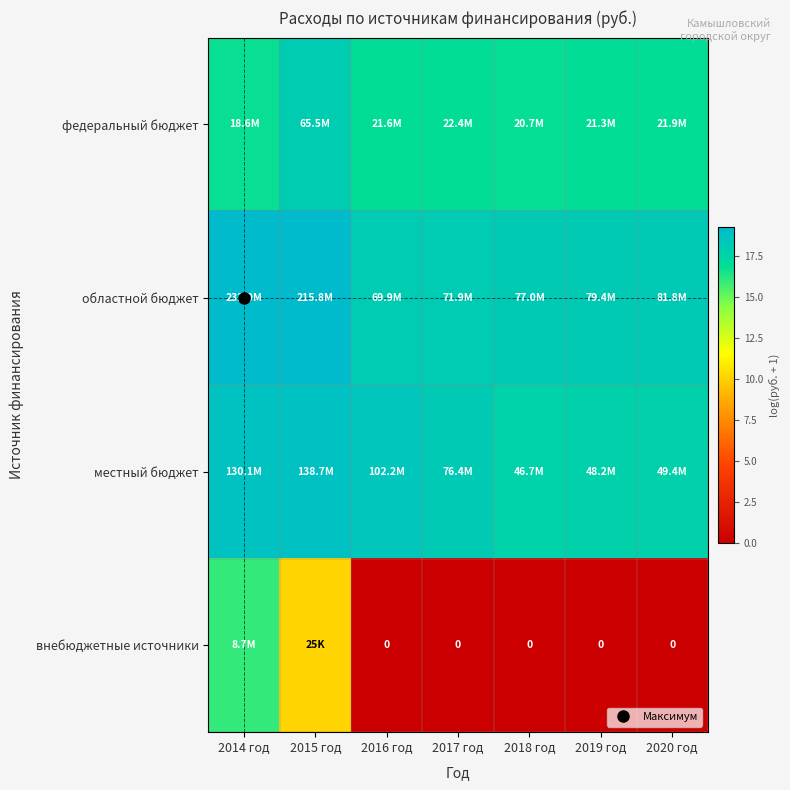

Count the number of data series in this chart.

4